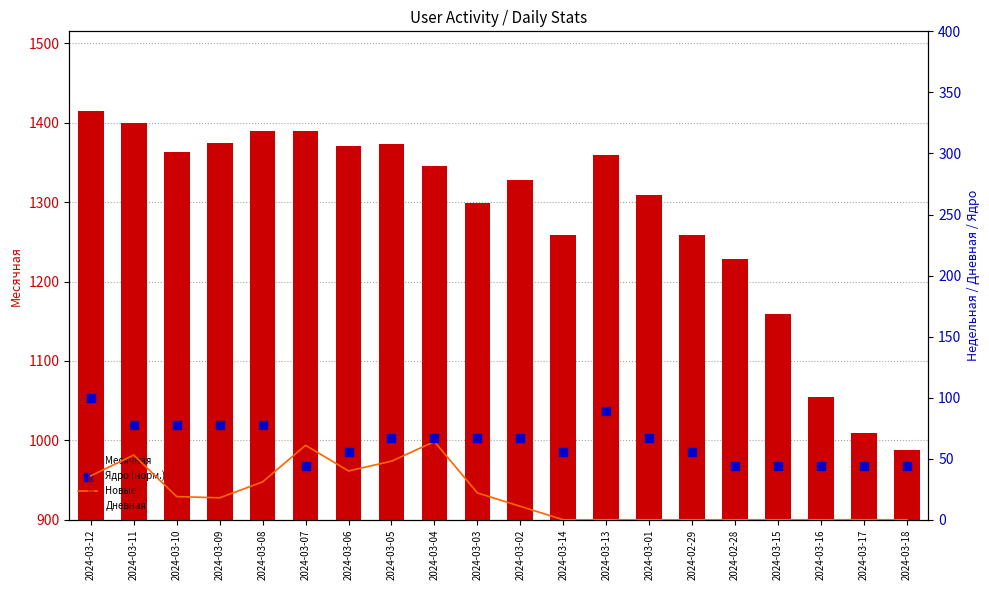

Which series reaches the minimum Y coordinate?

Новые